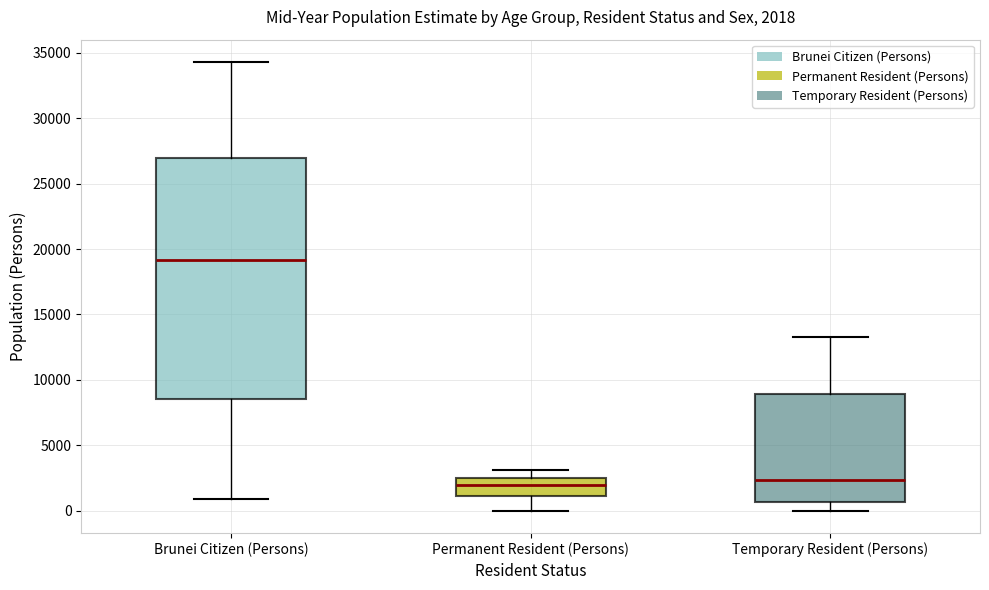

Which box has the highest median line?

Brunei Citizen (Persons)